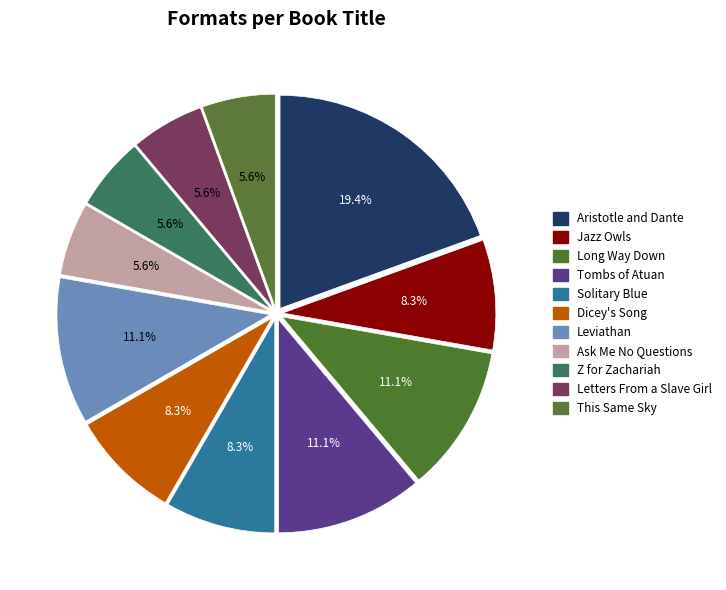

True or false: Tombs of Atuan accounts for 25% of the total.

False